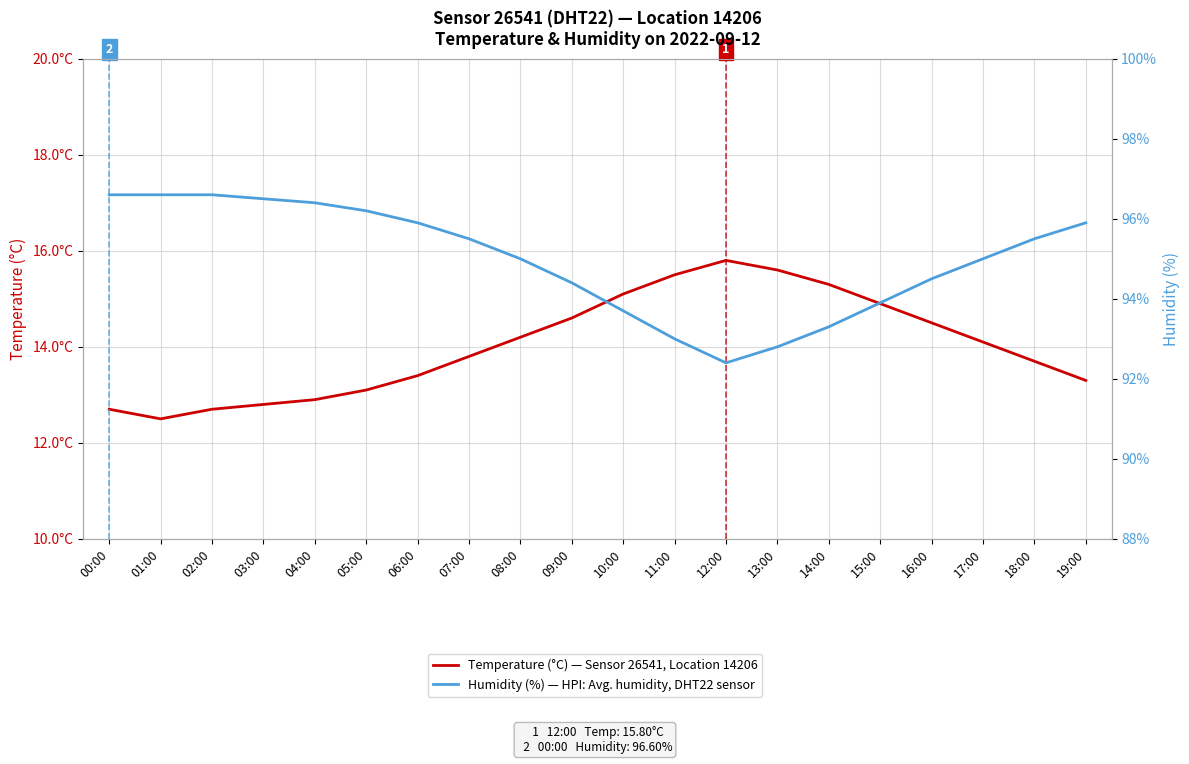

What is the difference between the Humidity (%) — HPI: Avg. humidity, DHT22 sensor values at 18:00 and 03:00?

1.0